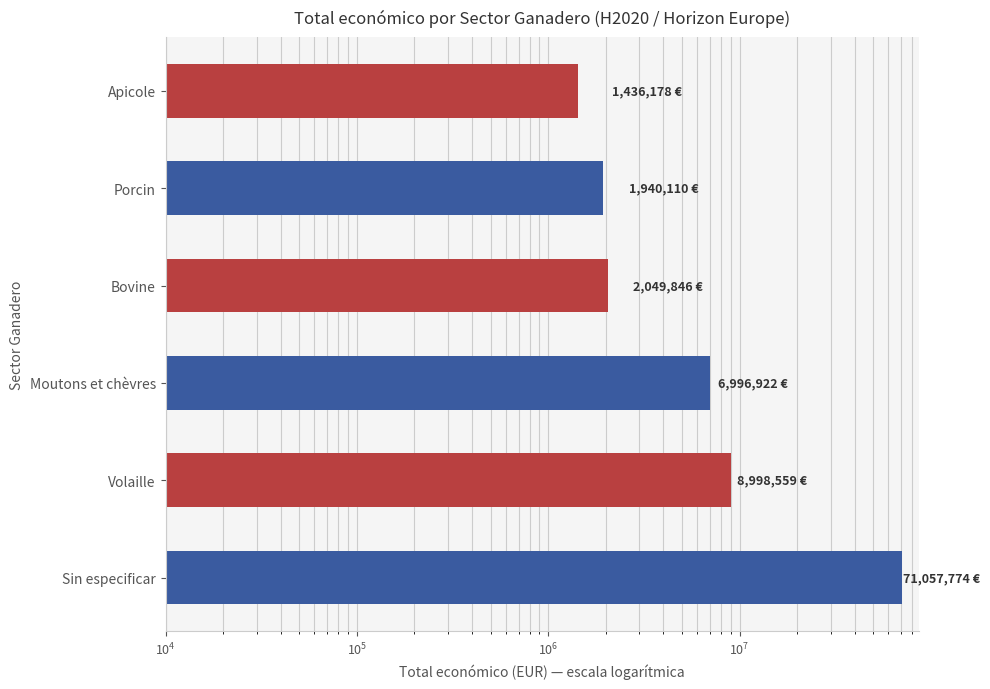

How many distinct data groups are displayed?

1